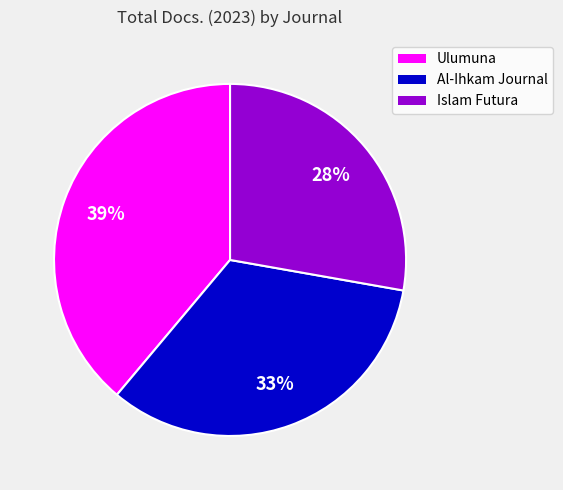

Rank the categories by value from lowest to highest.

Islam Futura, Al-Ihkam Journal, Ulumuna